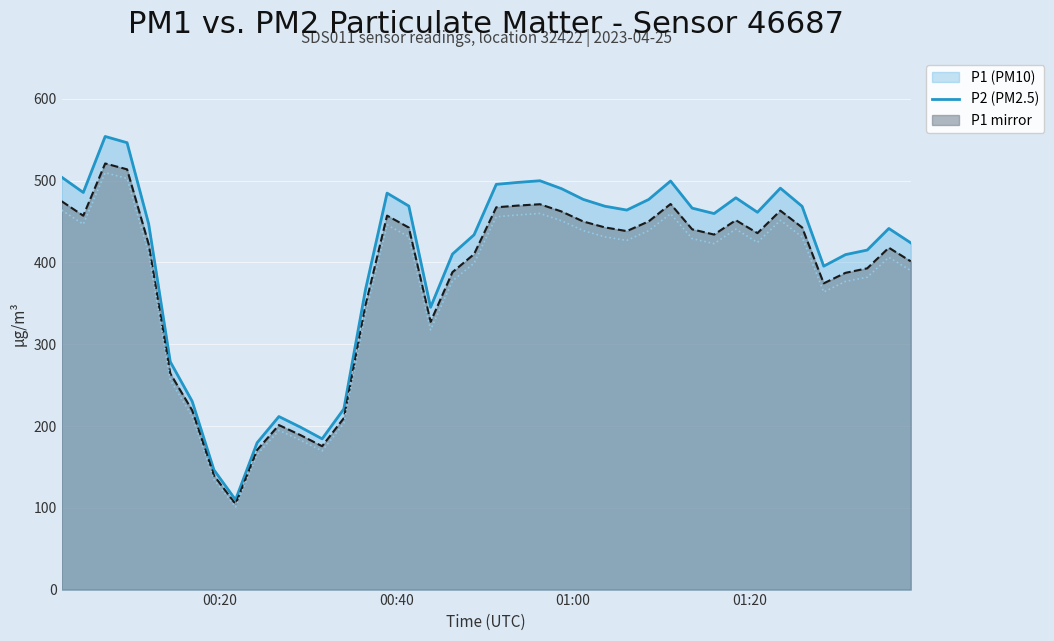

What is the minimum value shown in the chart?

101.0